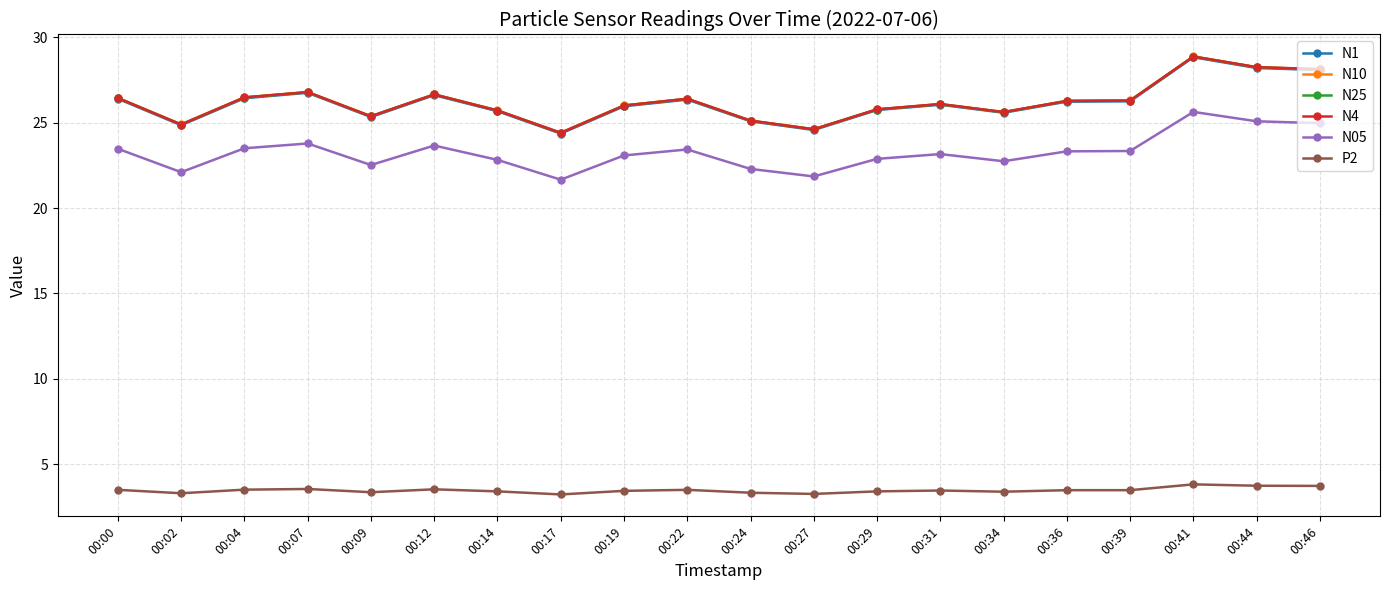

True or false: P2 and N4 intersect in this chart.

False